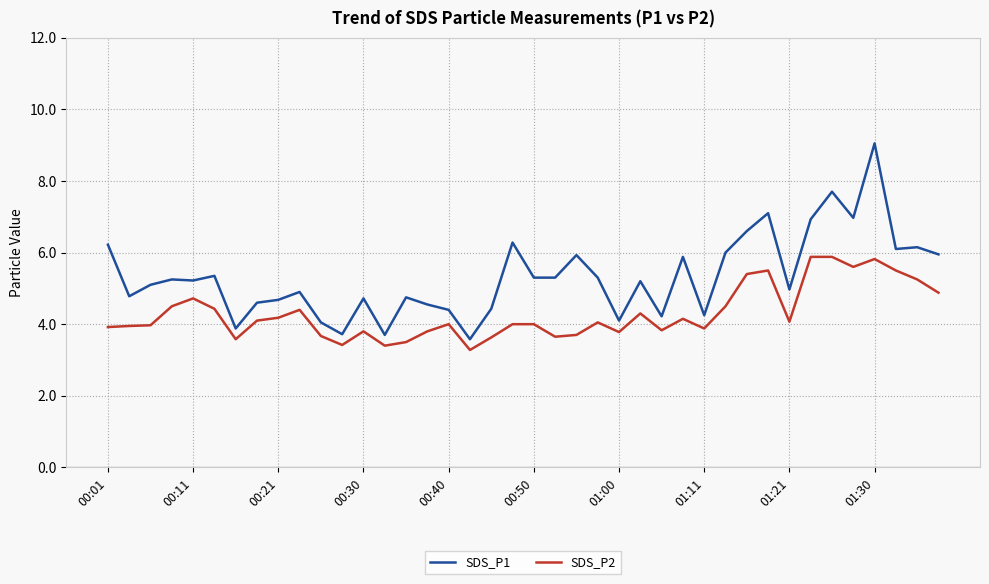

True or false: SDS_P2 has more than 1 points higher than both neighbors.

True